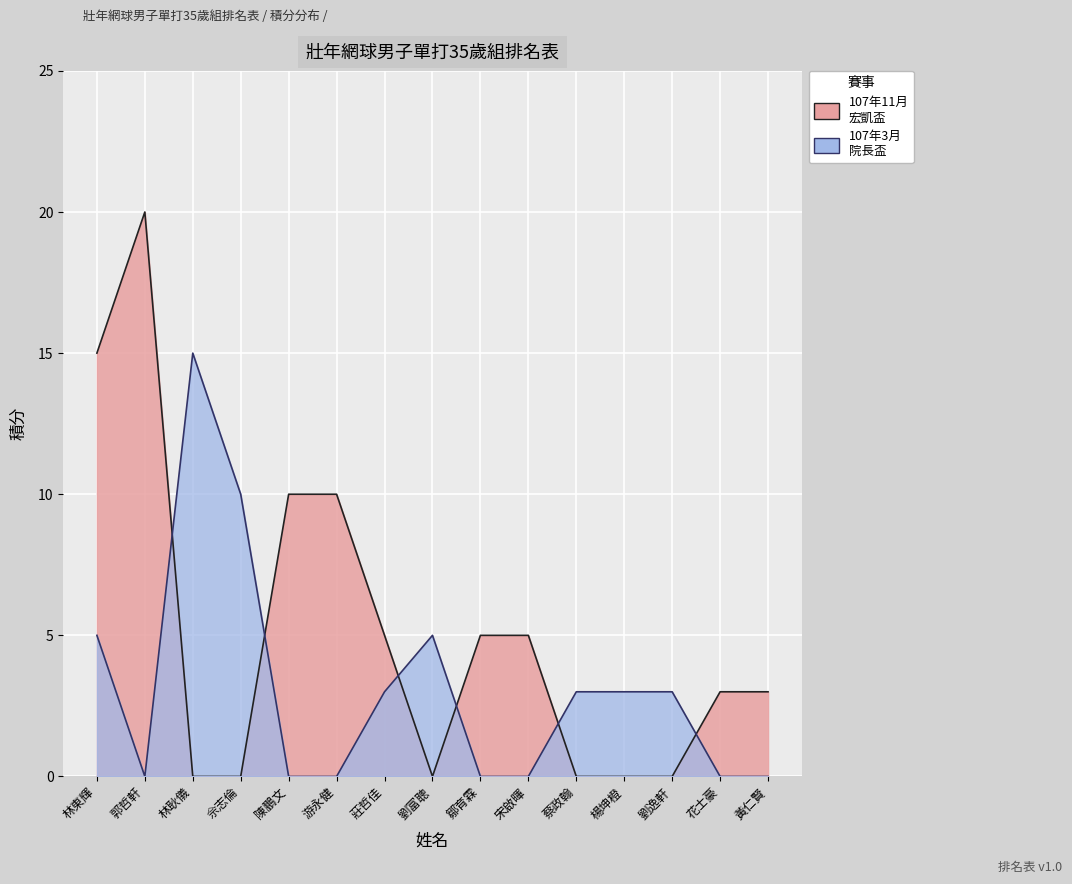

Where is the first local maximum for 107年11月
宏凱盃?

郭哲軒